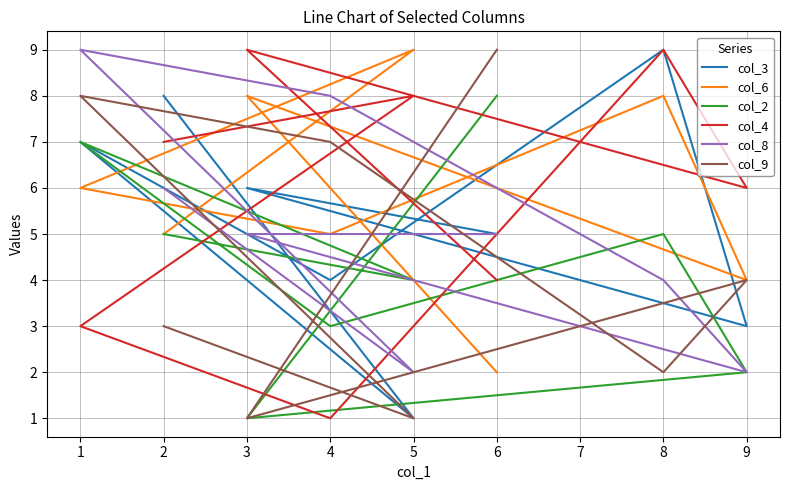

Is the value of col_4 at 3 greater than the value of col_2 at 6?

Yes